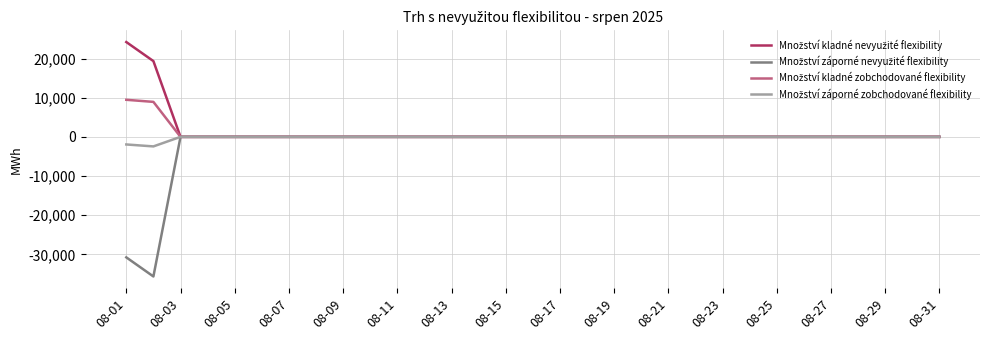

What is the maximum value shown in the chart?

24198.1